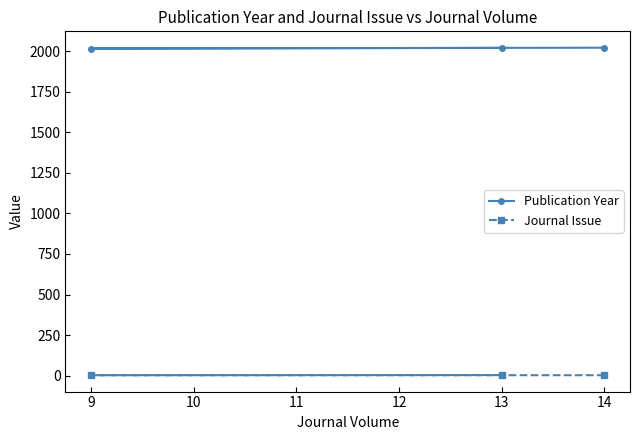

What is the lowest value of the Publication Year series?

2018